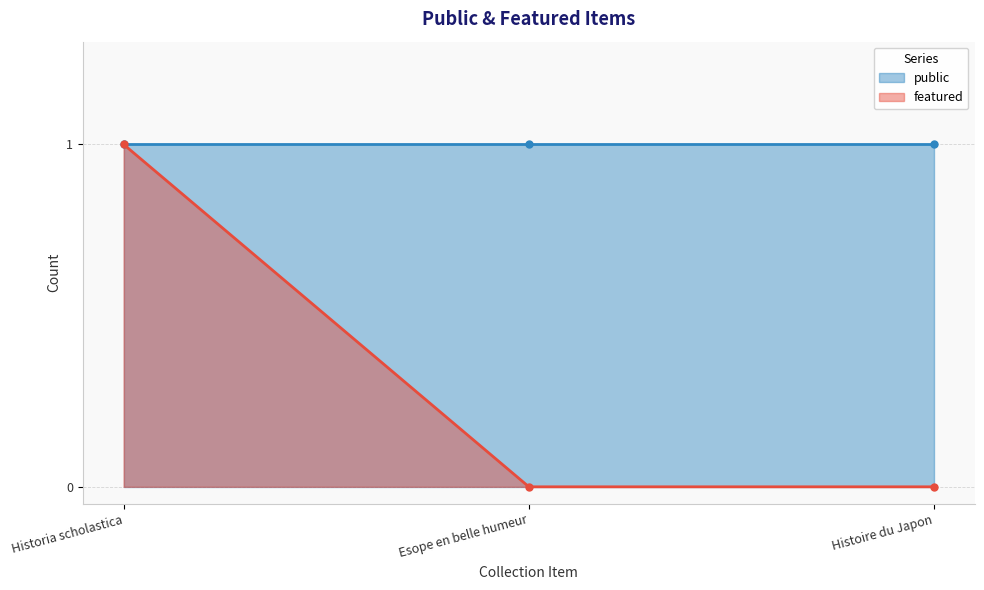

Which label corresponds to the largest value in the chart?

Historia scholastica